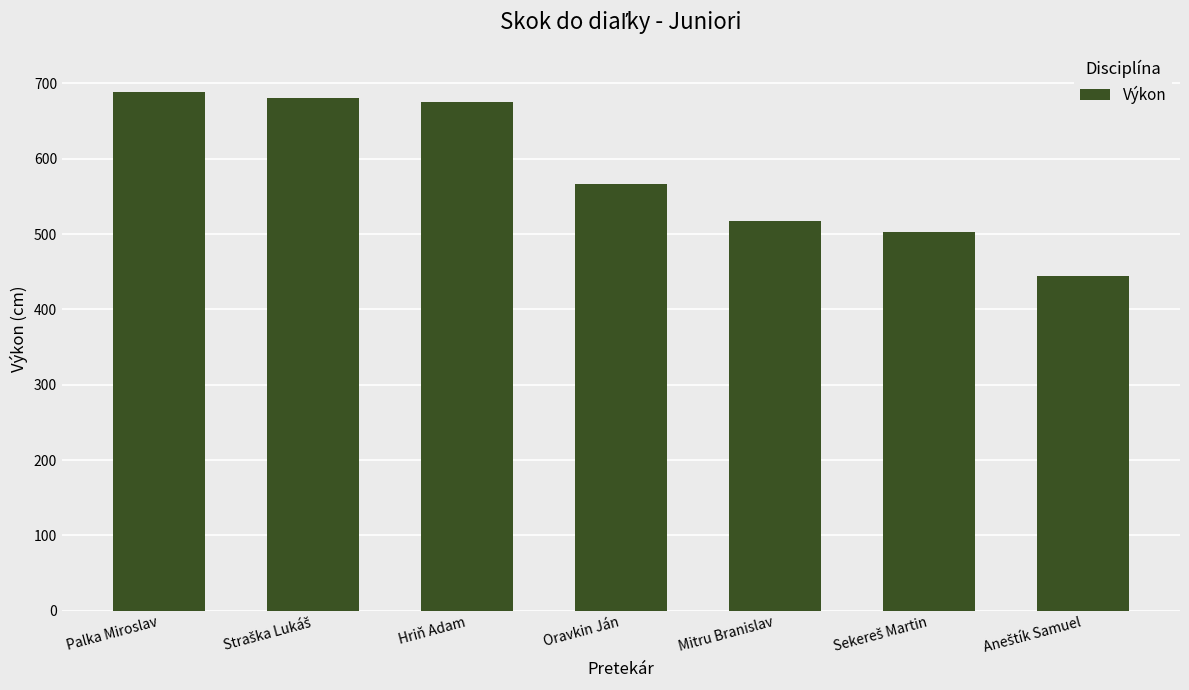

What is the sum of all values?

4077